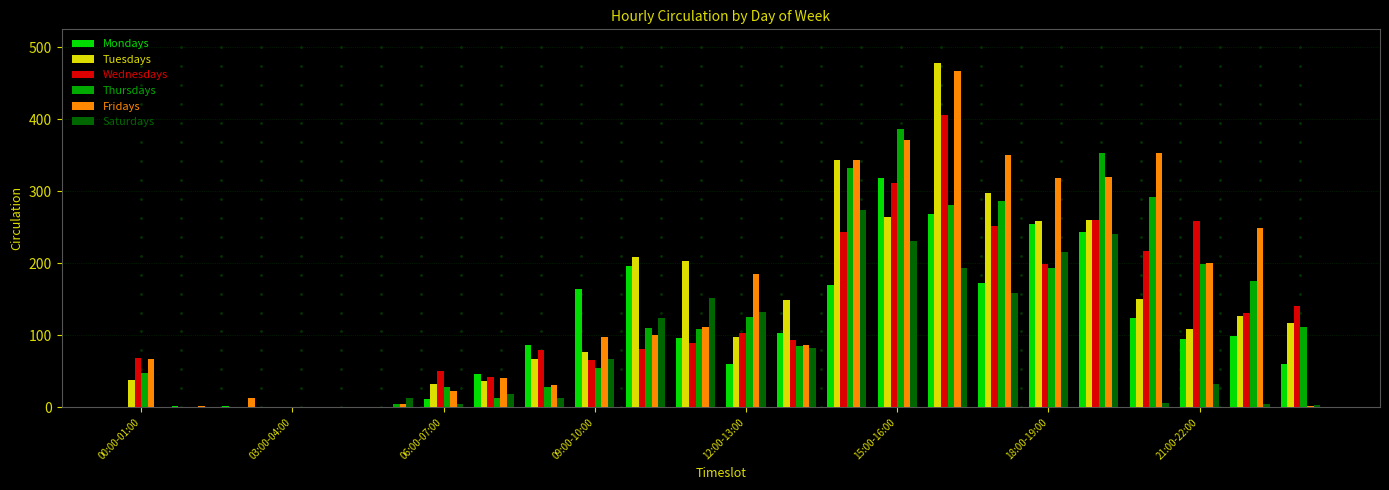

What is the greatest value displayed?

478